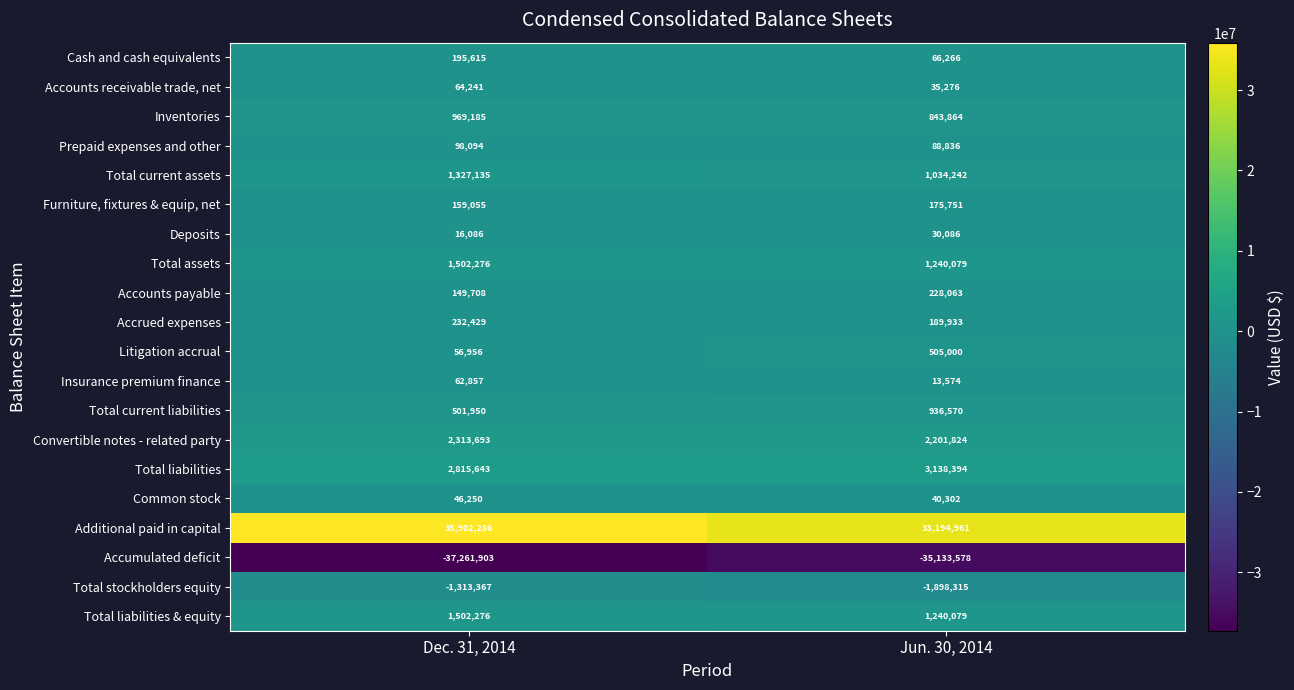

Which series changed the most between Dec. 31, 2014 and Jun. 30, 2014?

Additional paid in capital